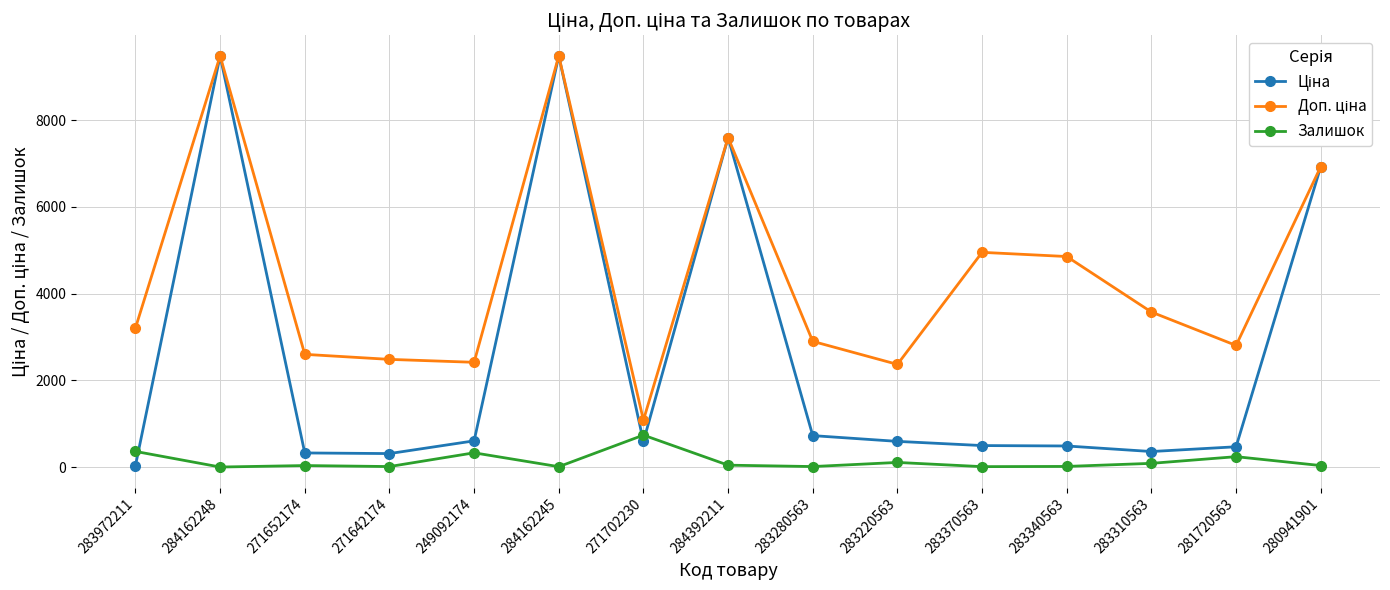

True or false: Залишок has more than 1 interior local peaks.

True